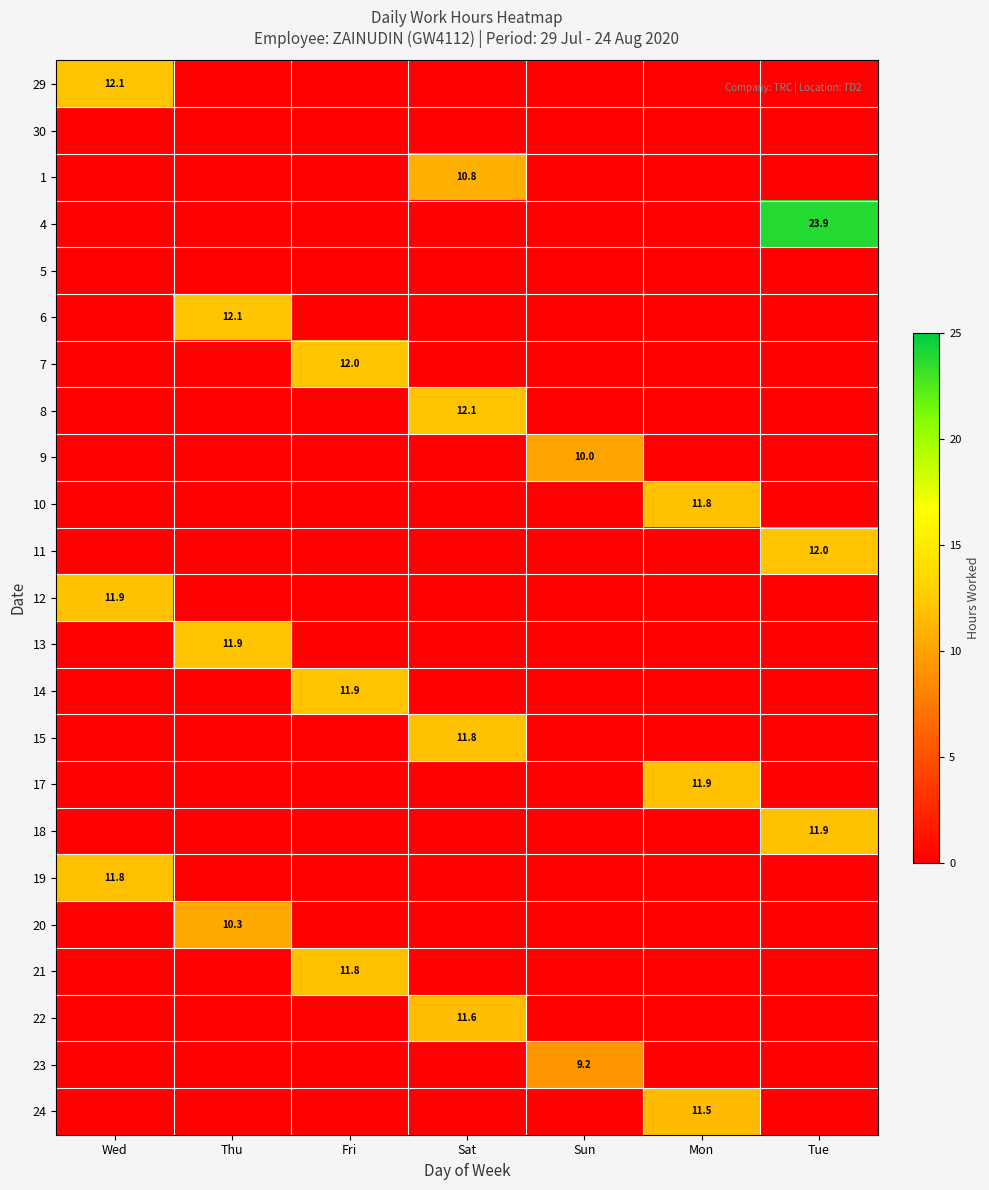

At how many categories does at least one series exceed 12?

5